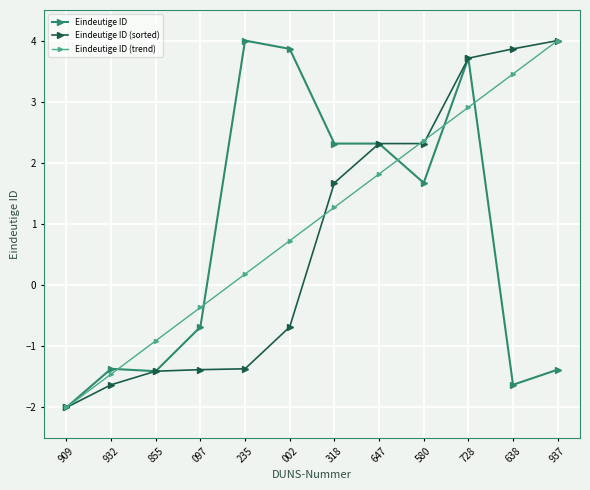

After their last crossing, which series has the higher values: Eindeutige ID or Eindeutige ID (trend)?

Eindeutige ID (trend)